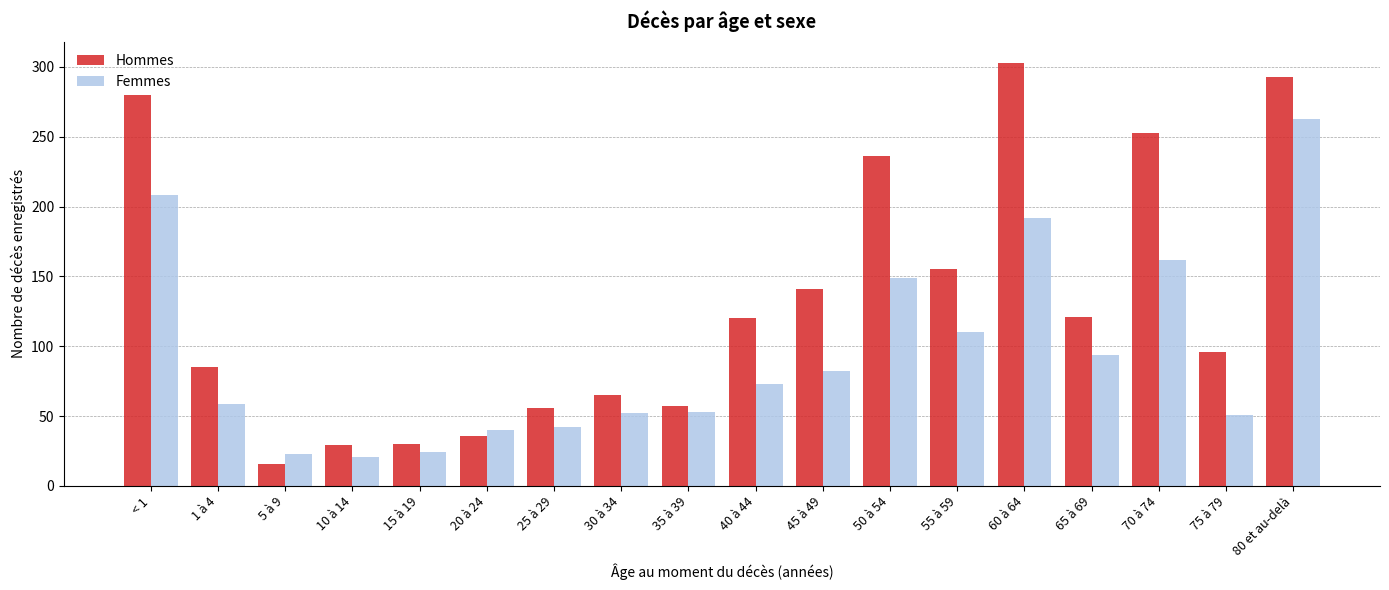

Which label corresponds to the largest value in the chart?

60 à 64